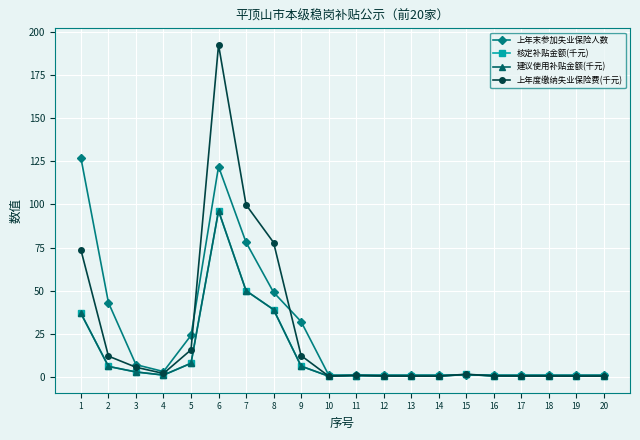

In 核定补贴金额(千元), how many points are lower than both neighbors (excluding endpoints)?

4